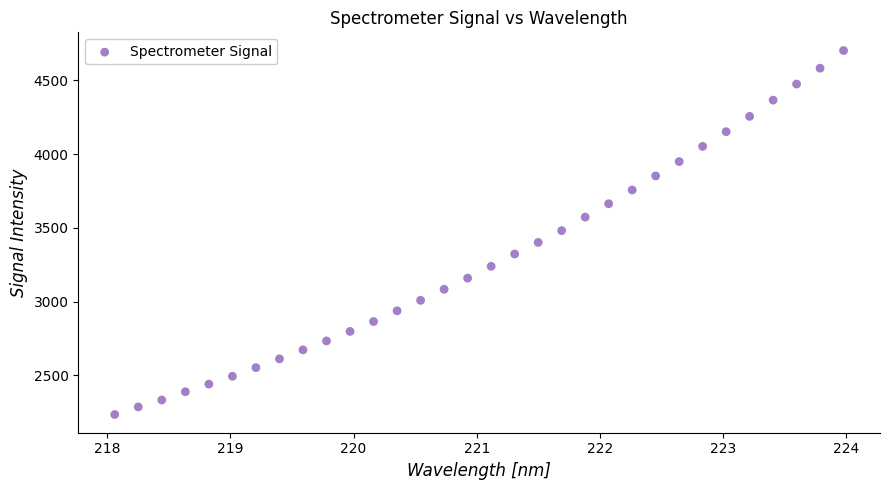

What is the range of Y values (max minus min)?

2468.3